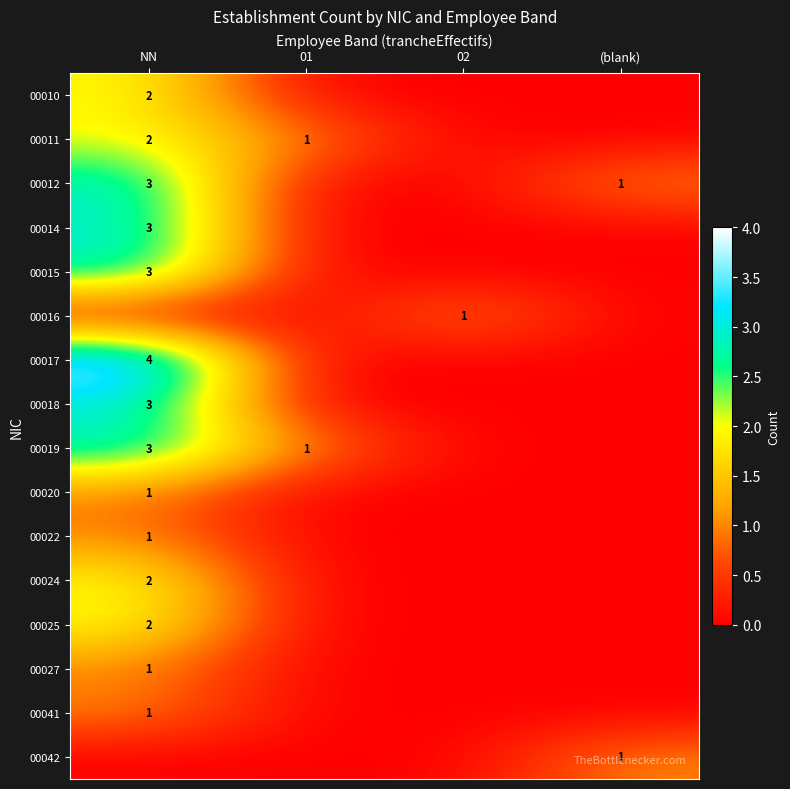

At which label does 00027 reach its minimum?

01